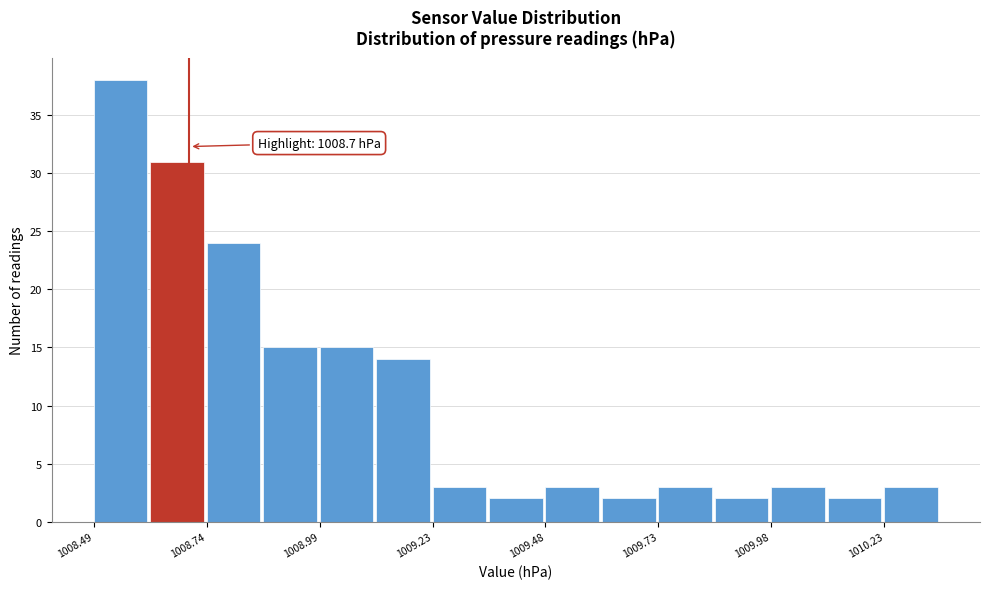

Read against the x-axis, roughly where is the centre of the tallest bar?

1008.55